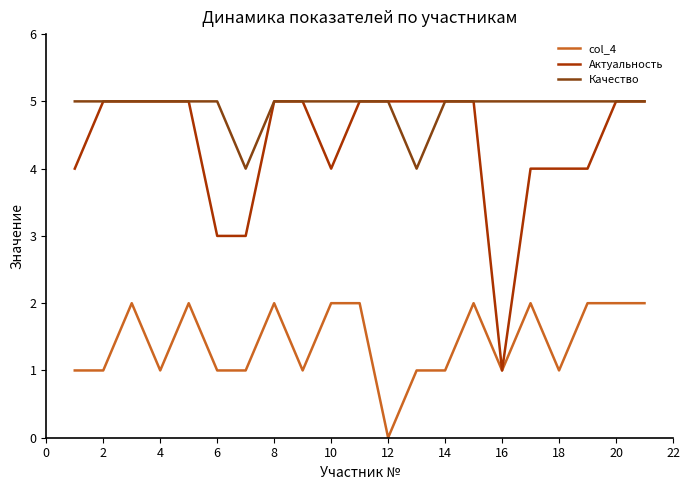

Which series has the largest total across all categories?

Качество